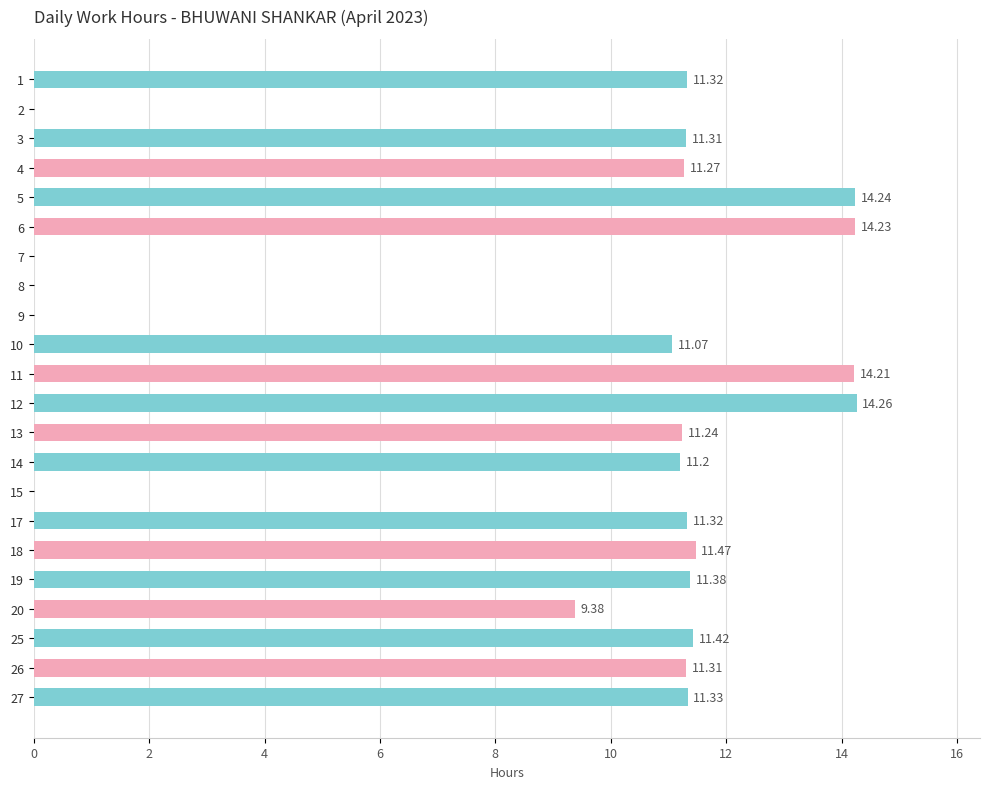

Approximately how many times larger is the value at 17 compared to 18?

1.0